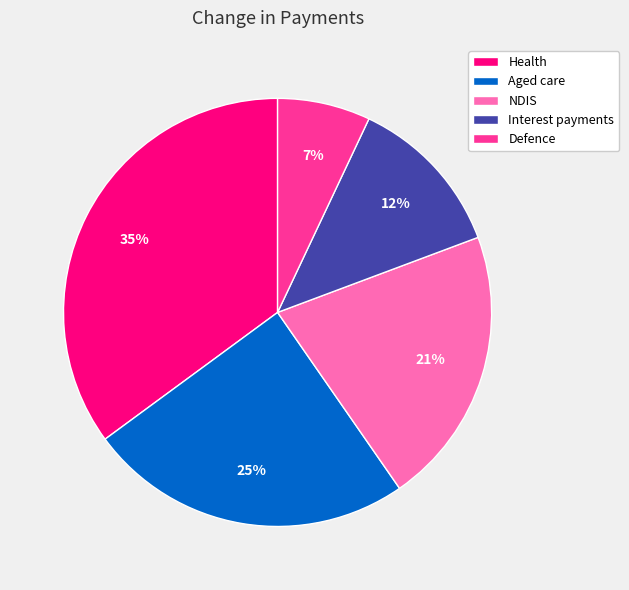

To the nearest percent, what percentage of the pie is Health?

35%